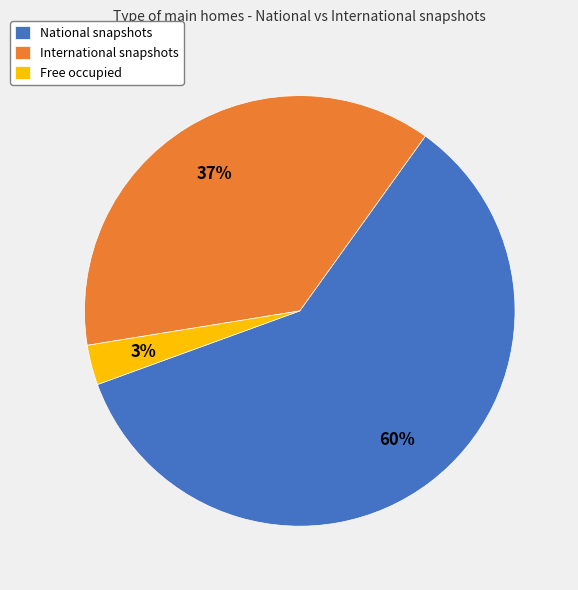

Is there a majority slice in this chart?

Yes